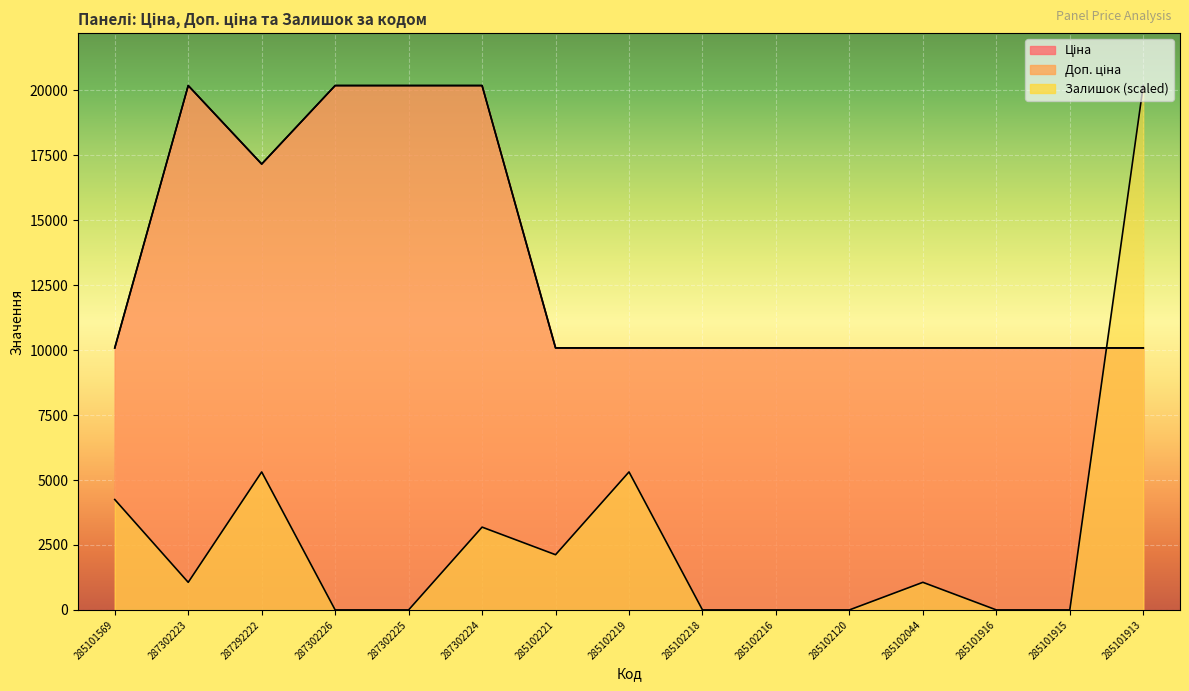

What position from the right is 285101916?

3